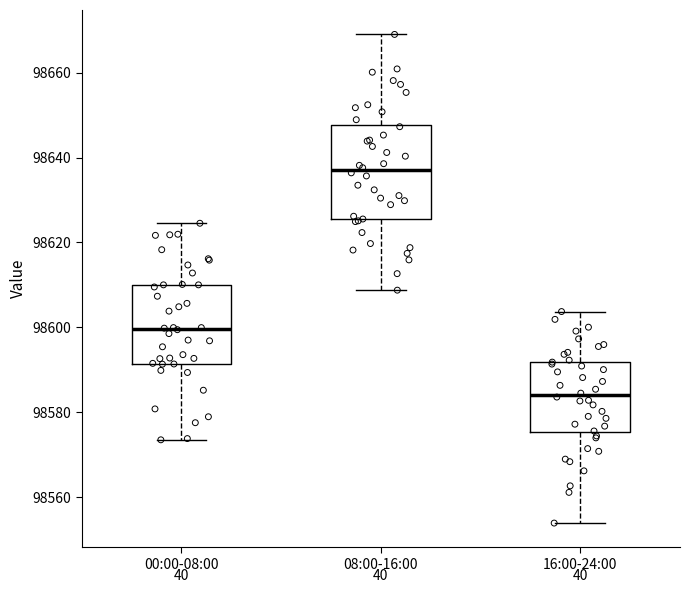

Where is the lower edge of the box for 08:00-16:00 on the y-axis? The values are not printed on the chart, so give them approximately, as read against the axis.

98626